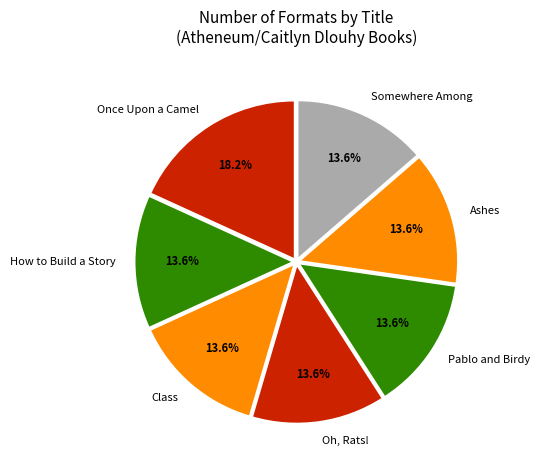

Combined, do Oh, Rats! and Ashes account for over 50%?

No